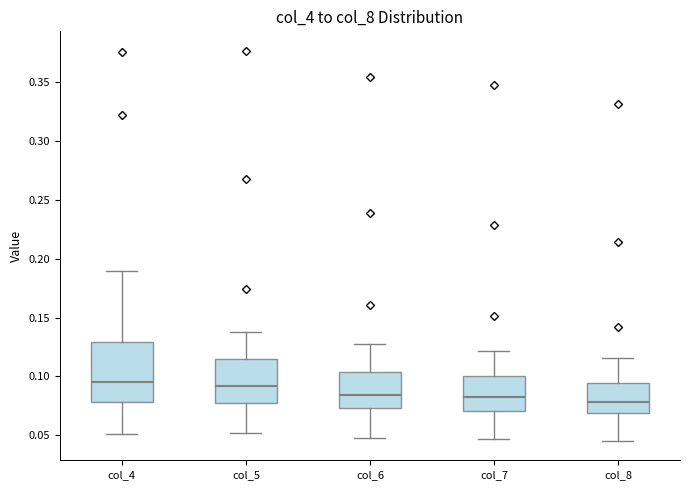

Reading left to right, transcribe this box plot: for each box, give where its median line is, the range the box spans, and where its two whiskers end, as read against the y-axis. The values are not printed on the chart, so give them approximately, as read against the axis.

col_4: median 0.095, box 0.080 to 0.130, whiskers 0.050 to 0.190
col_5: median 0.090, box 0.075 to 0.115, whiskers 0.050 to 0.140
col_6: median 0.085, box 0.075 to 0.105, whiskers 0.050 to 0.125
col_7: median 0.080, box 0.070 to 0.100, whiskers 0.045 to 0.120
col_8: median 0.080, box 0.070 to 0.095, whiskers 0.045 to 0.115